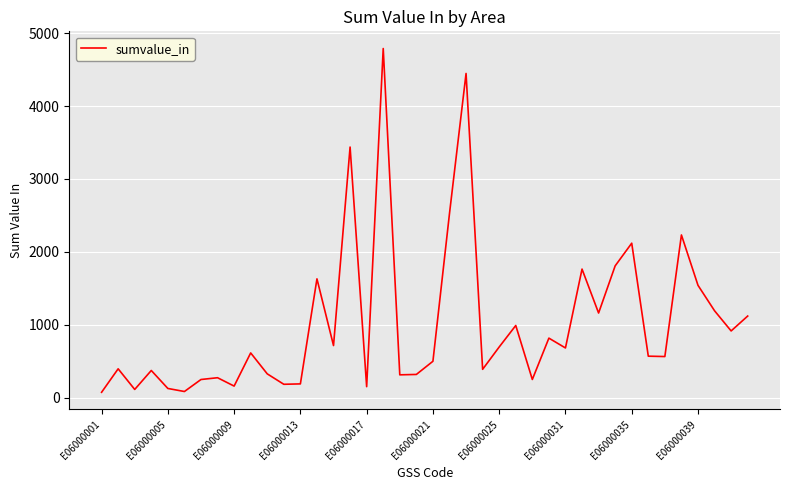

How many categories are shown in the chart?

40